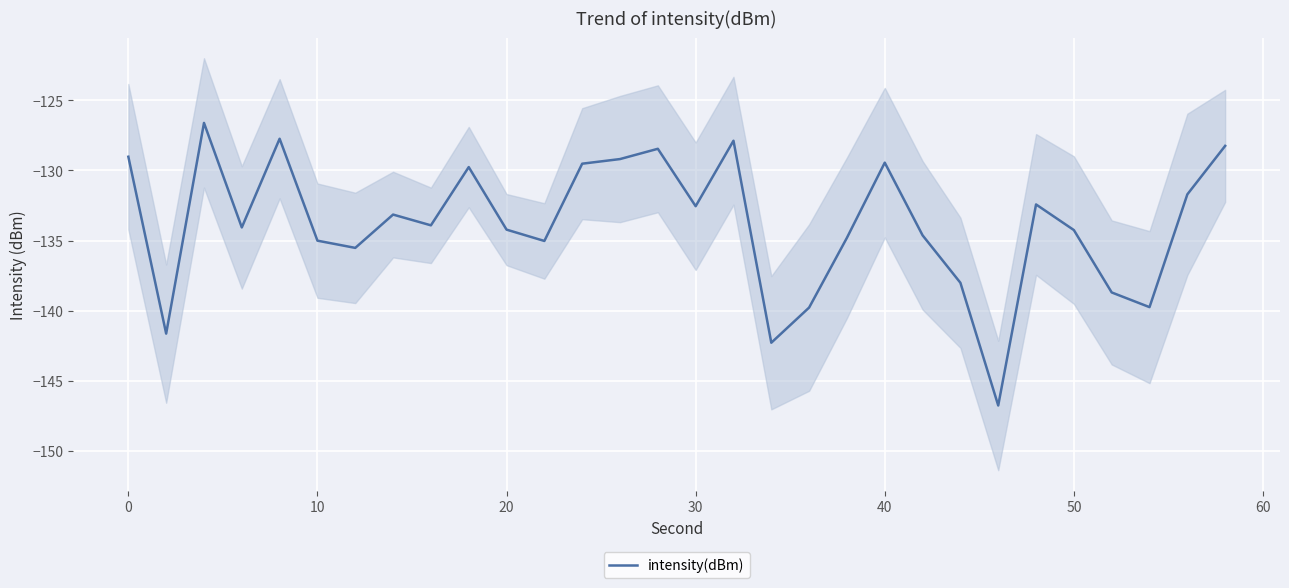

What is the maximum value for intensity(dBm)?

-126.6